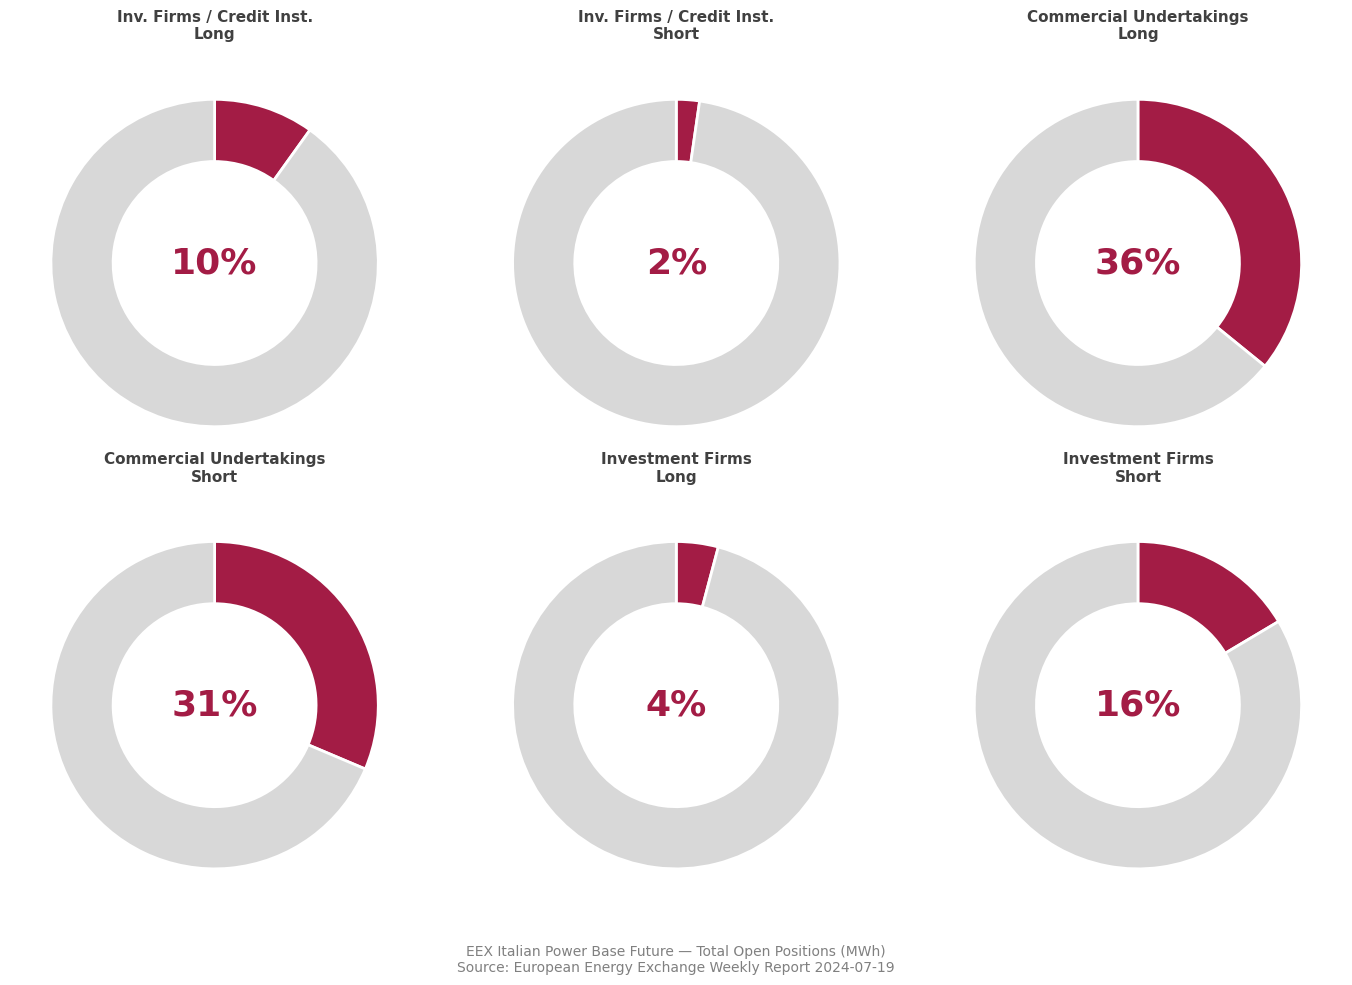

Which has a higher value, Investment Firms or credit institutions Long or Commercial Undertakings Long?

Commercial Undertakings Long